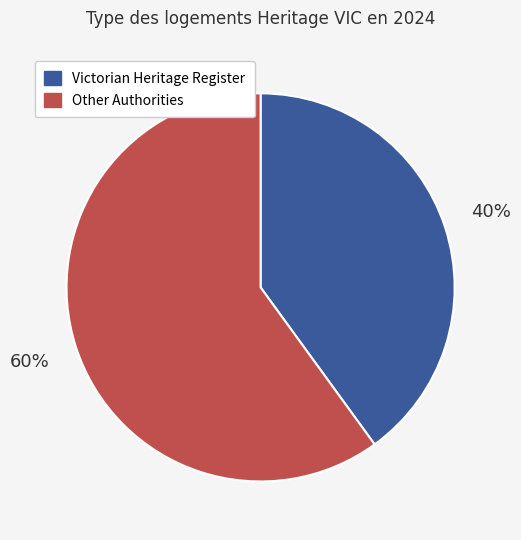

To the nearest percent, what is the average slice percentage?

50%